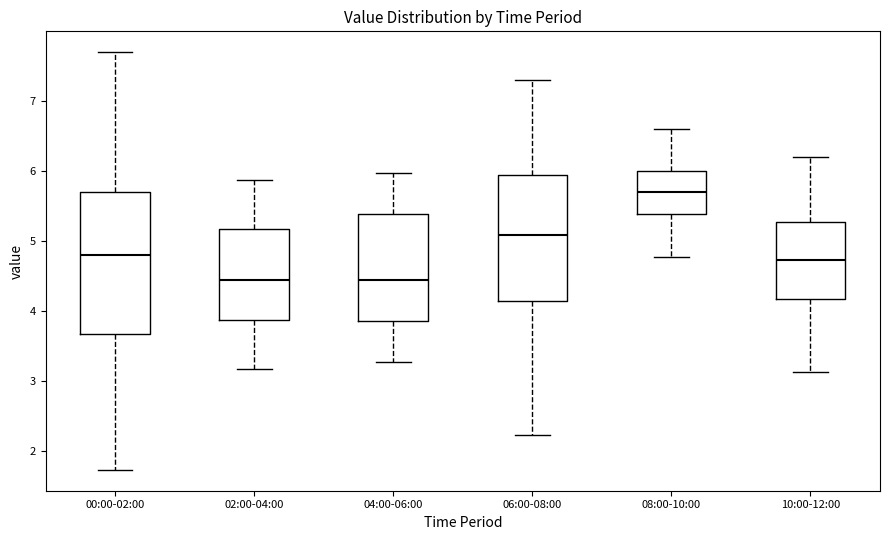

Reading left to right, read every box against the y-axis: the position of its median line, the range the box covers, and the ends of its whiskers. The values are not printed on the chart, so give them approximately, as read against the axis.

00:00-02:00: median 4.8, box 3.7 to 5.7, whiskers 1.7 to 7.7
02:00-04:00: median 4.5, box 3.9 to 5.2, whiskers 3.2 to 5.9
04:00-06:00: median 4.5, box 3.9 to 5.4, whiskers 3.3 to 6.0
06:00-08:00: median 5.1, box 4.1 to 5.9, whiskers 2.2 to 7.3
08:00-10:00: median 5.7, box 5.4 to 6.0, whiskers 4.8 to 6.6
10:00-12:00: median 4.7, box 4.2 to 5.3, whiskers 3.1 to 6.2